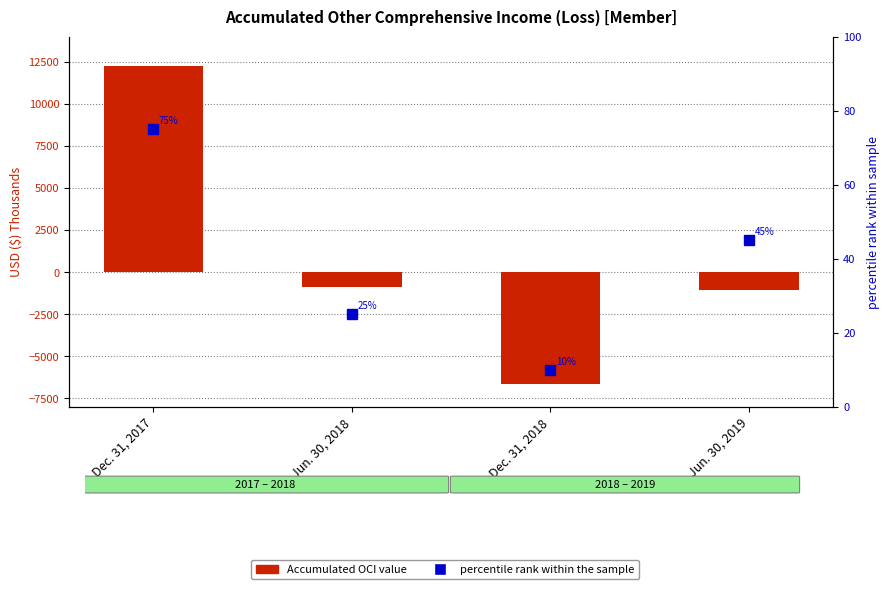

What is the approximate value of percentile rank within the sample at Dec. 31, 2018, to the nearest 5?

10